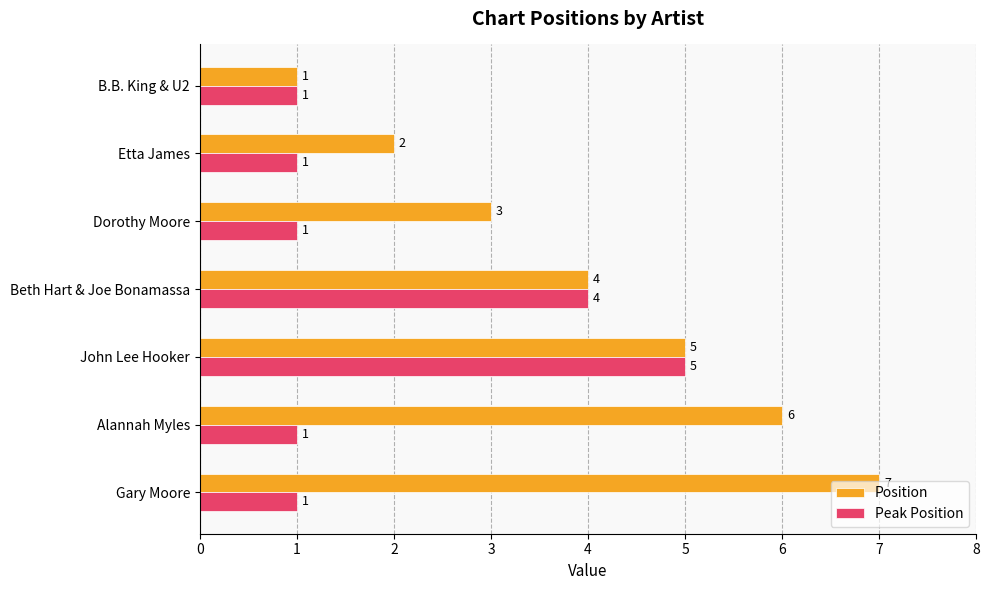

What is the sum of all Peak Position values?

14